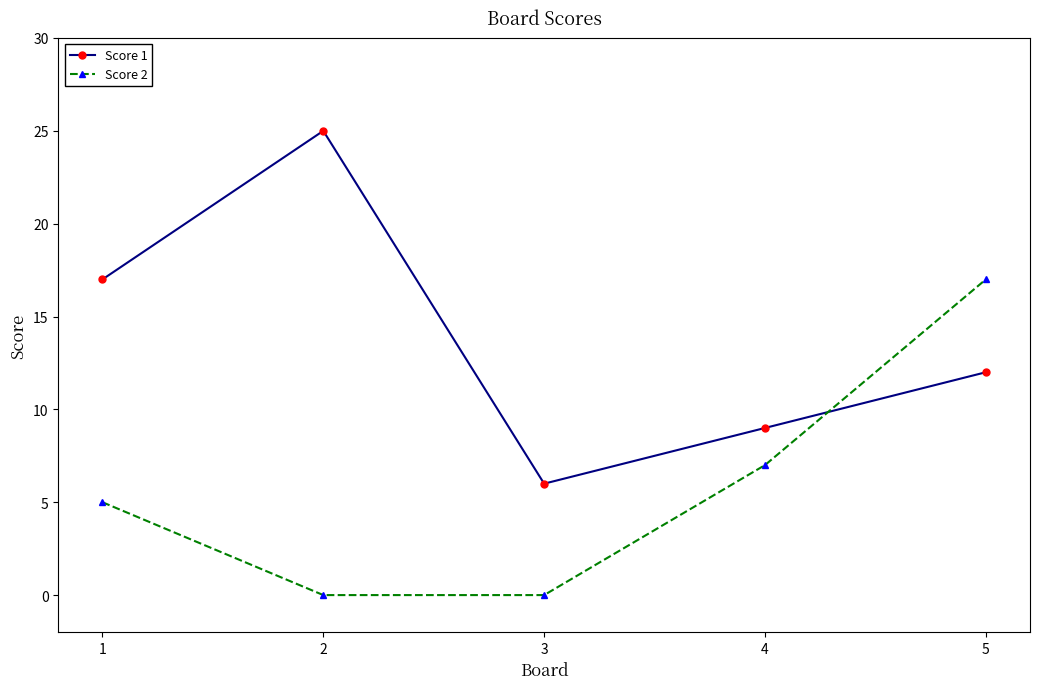

Rank the series by their average value, from lowest to highest.

Score 2, Score 1